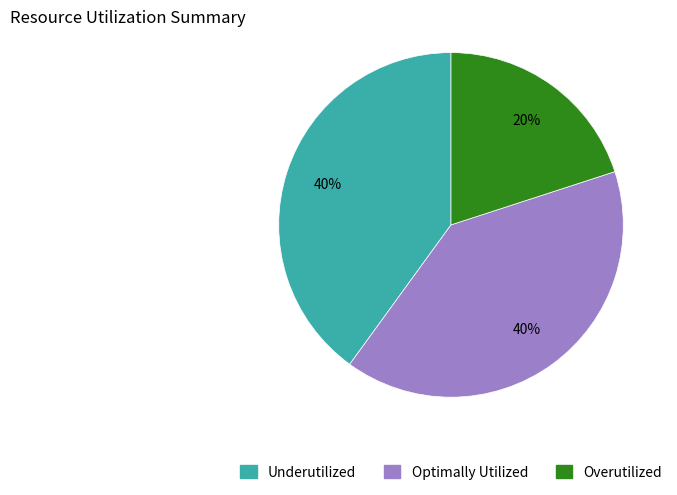

How many slices are in this pie chart?

3